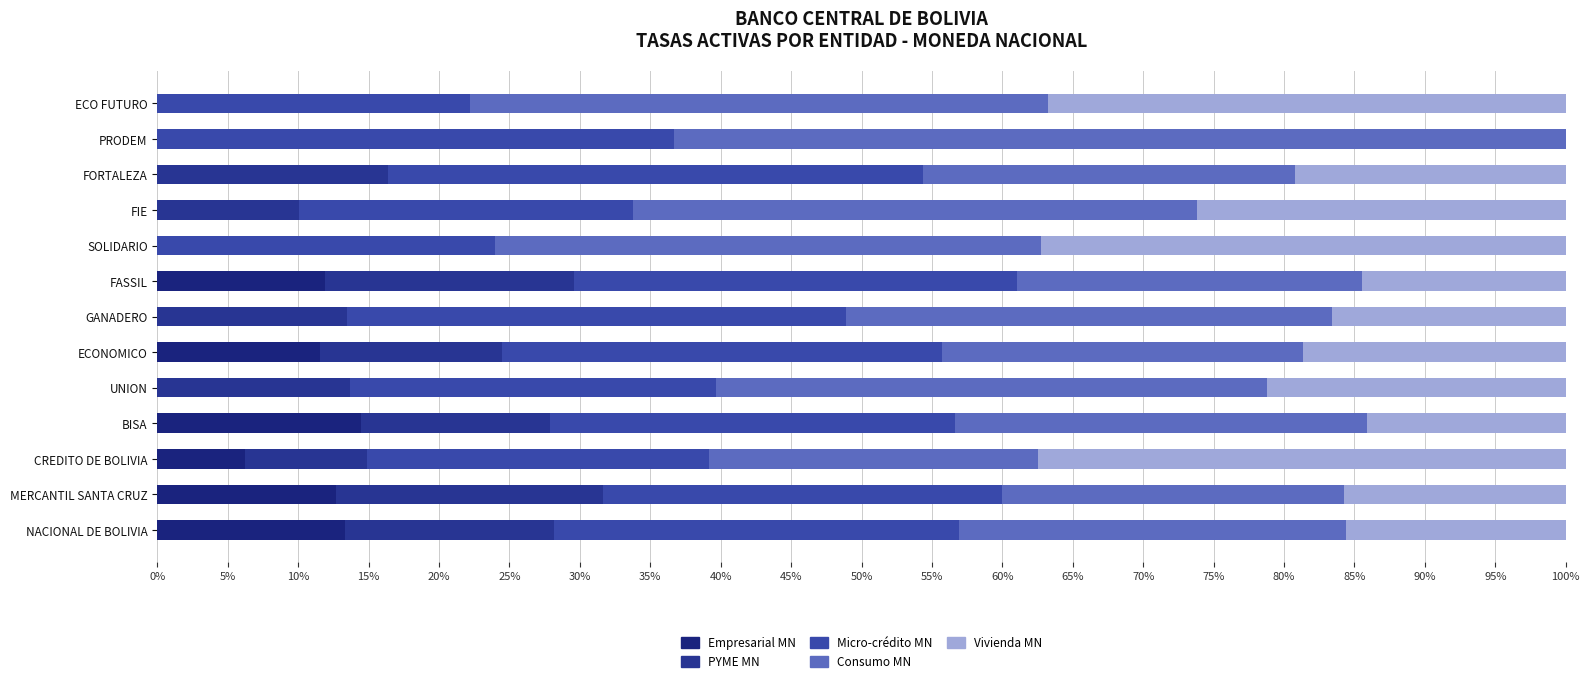

Count the number of categories in the chart.

13